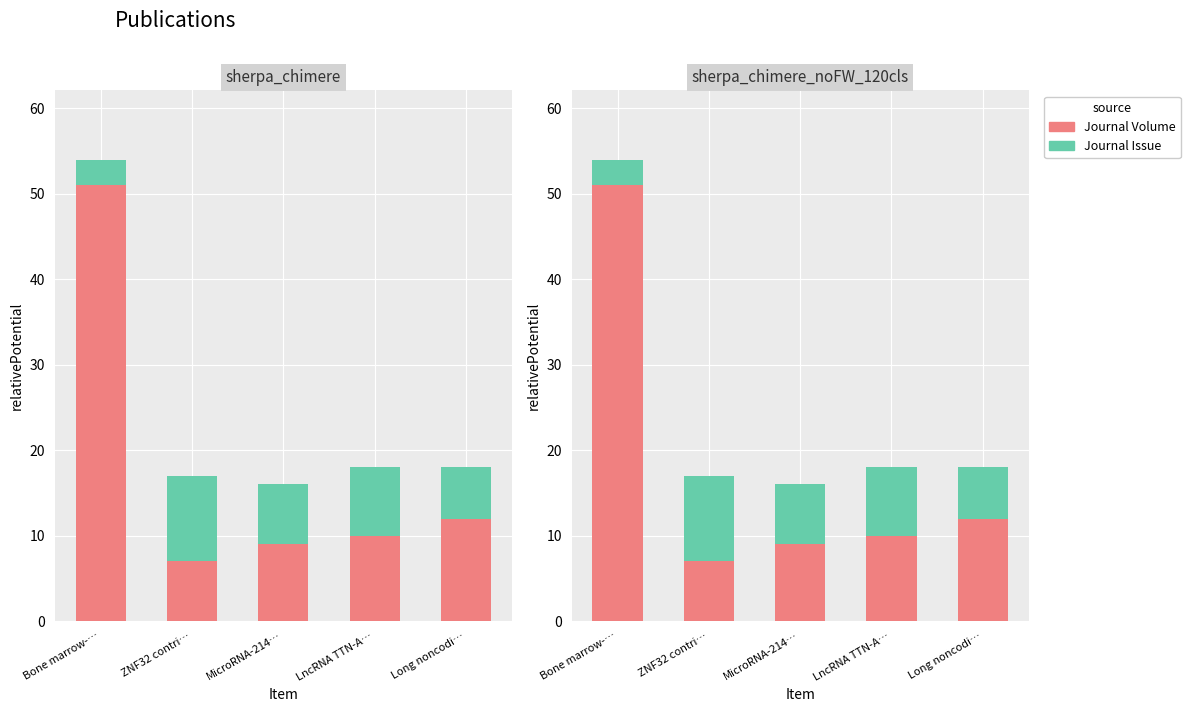

How many groups of bars are there?

5